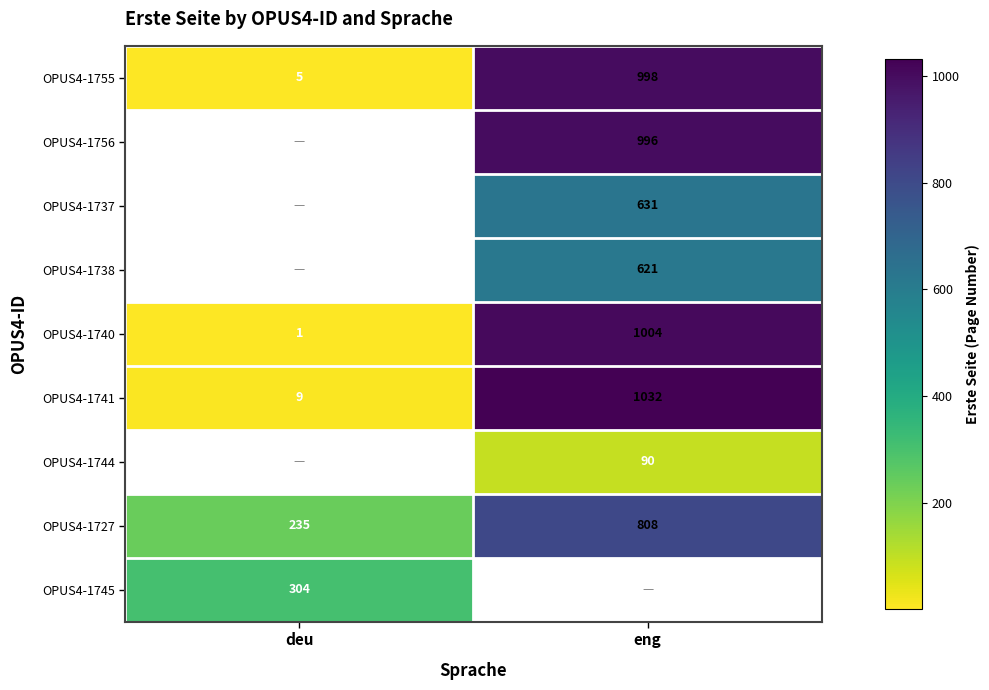

What is the difference between the OPUS4-1740 values at deu and eng?

1003